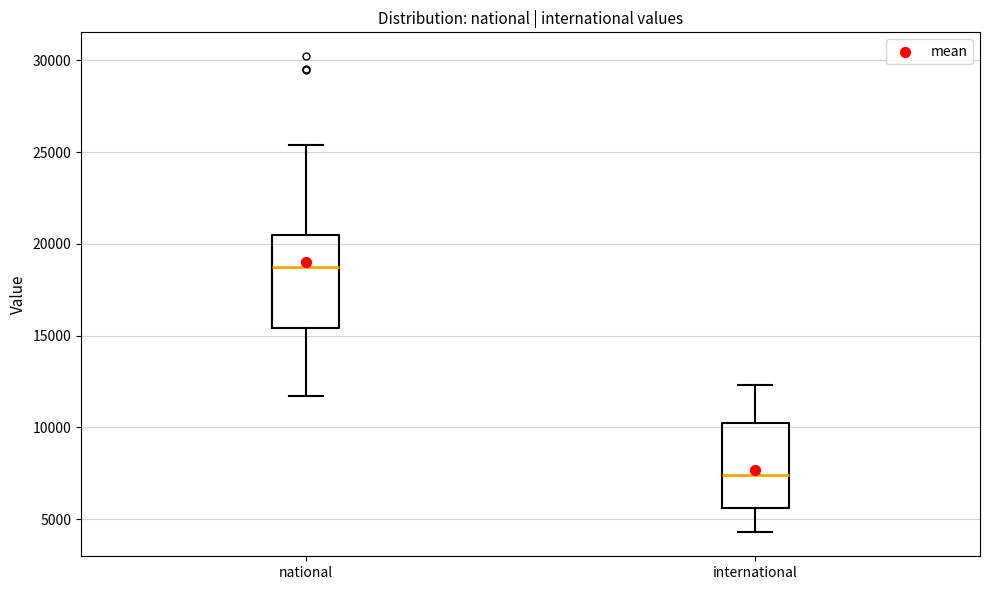

Which box has the lowest median line?

international